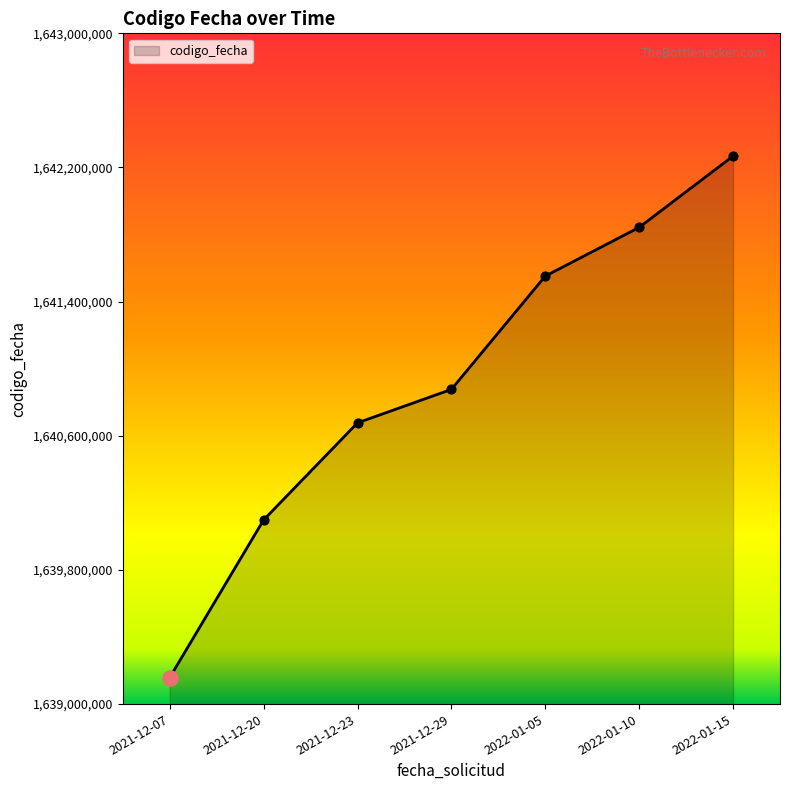

Approximately how many times larger is the value at 2021-12-29 compared to 2022-01-15?

1.0